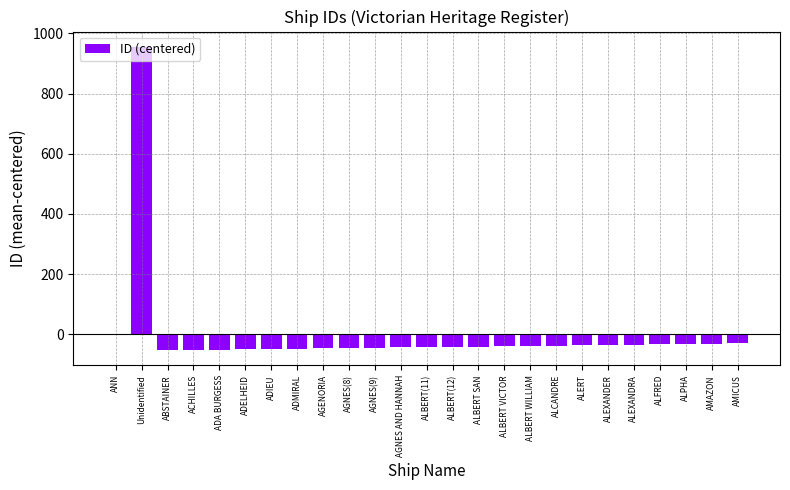

The chart shows a value of -29.6 at AMICUS. True or false?

True